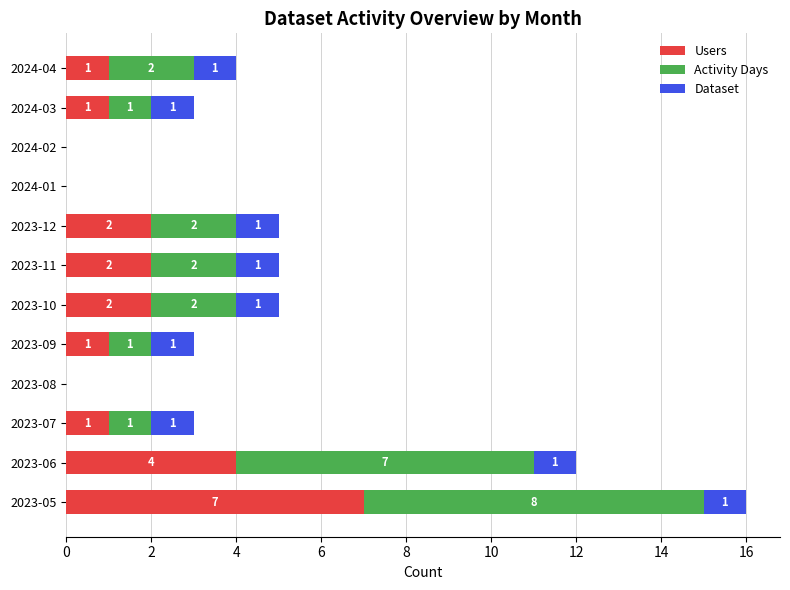

Which category has the highest value in the Users series?

2023-05